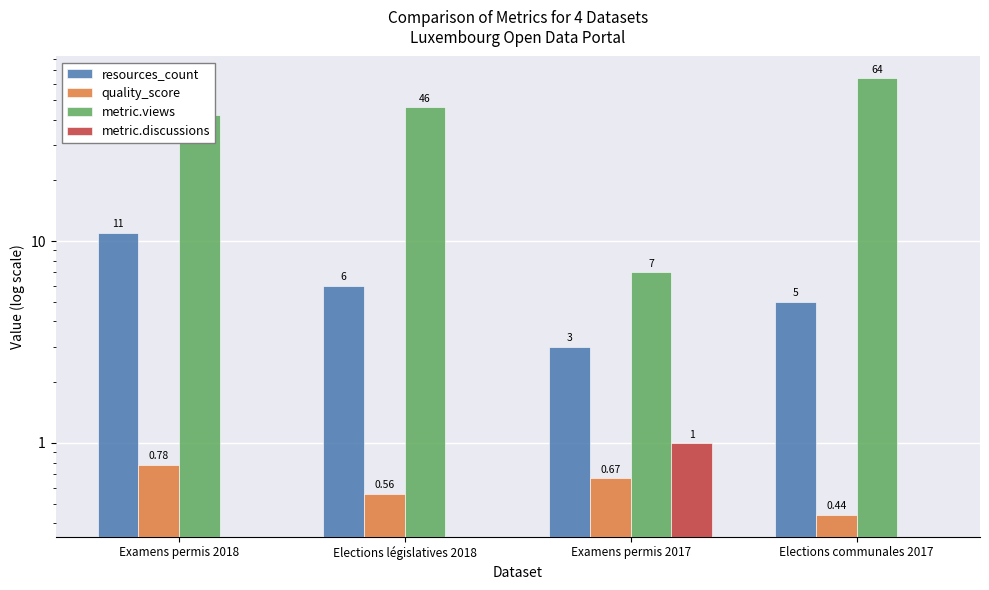

What value does the resources_count series have at Elections communales 2017?

5.0